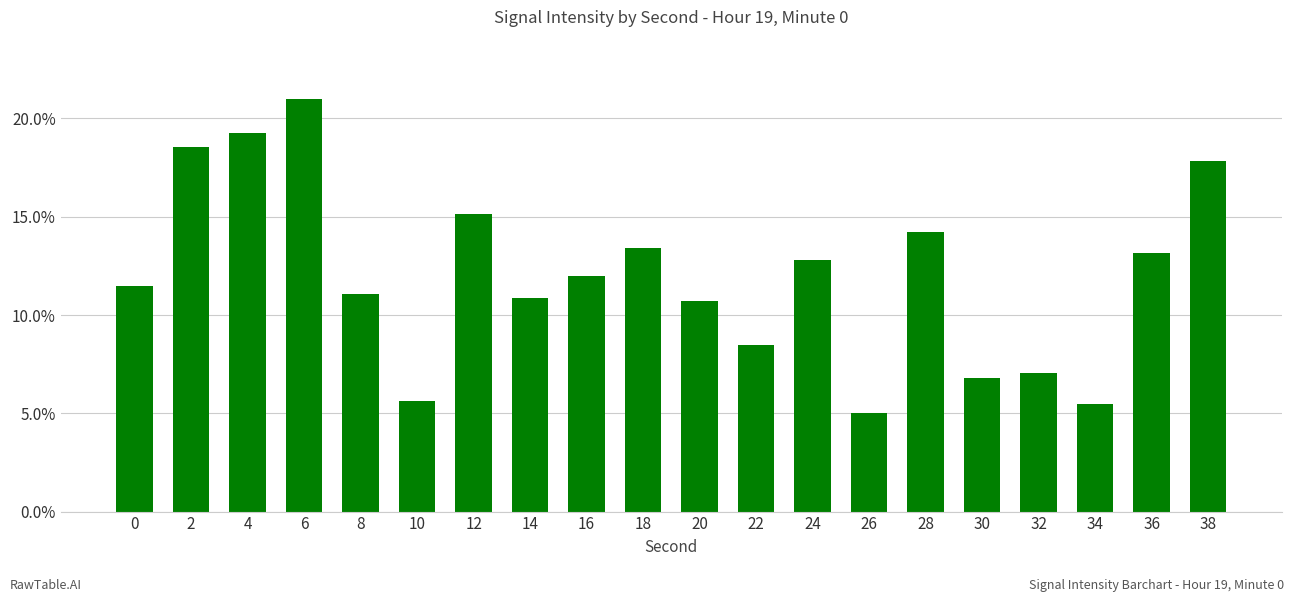

How many bars are there in total?

20